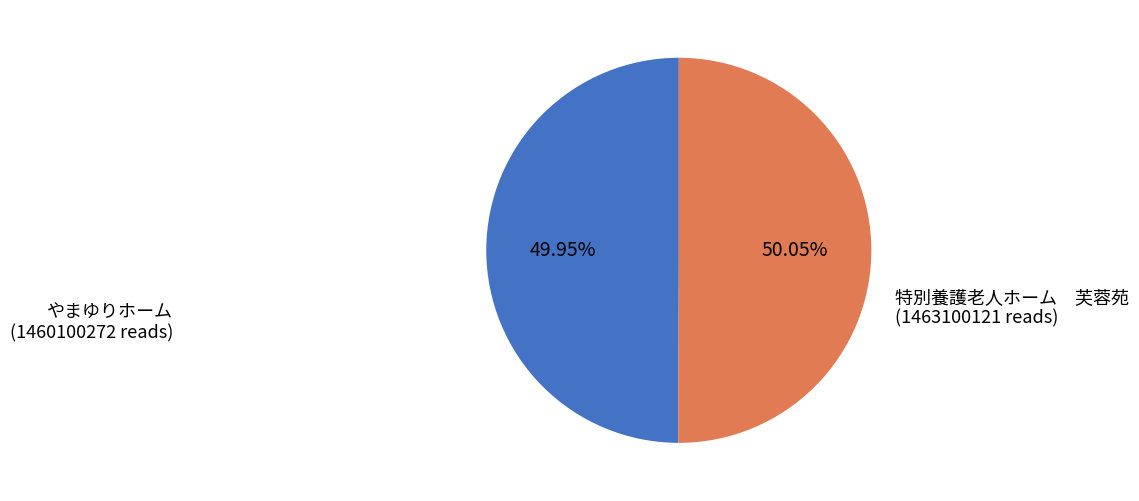

What is the ratio of the value at 特別養護老人ホーム 芙蓉苑 to the value at やまゆりホーム?

1.0